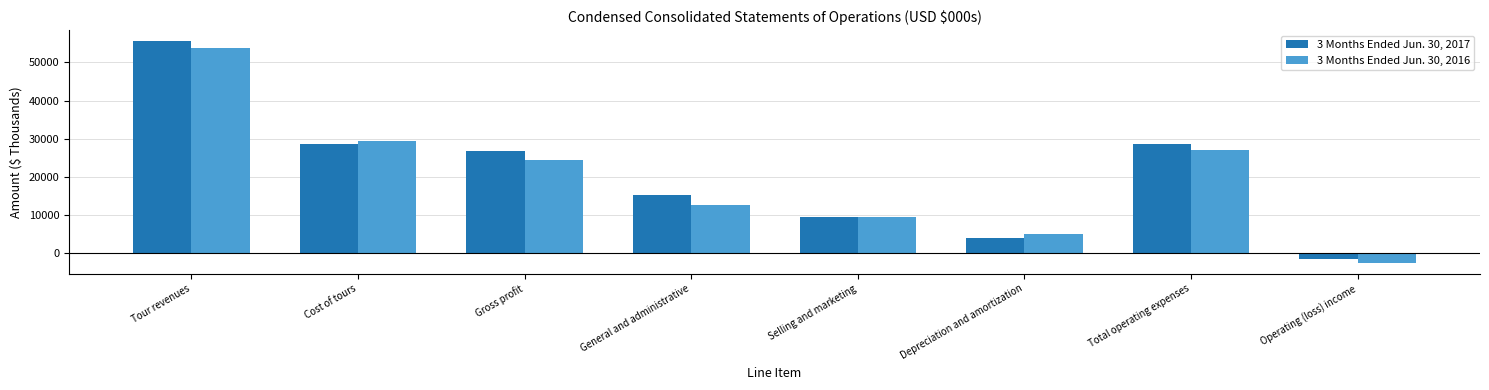

The 3 Months Ended Jun. 30, 2016 series shows 24481 at Gross profit. True or false?

True